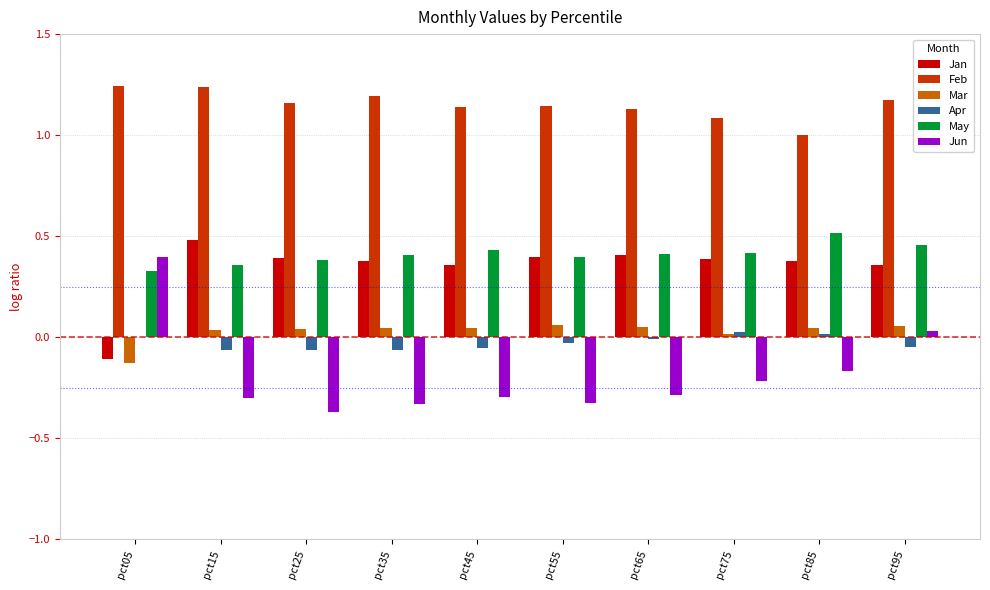

Does the chart contain stacked bars?

No